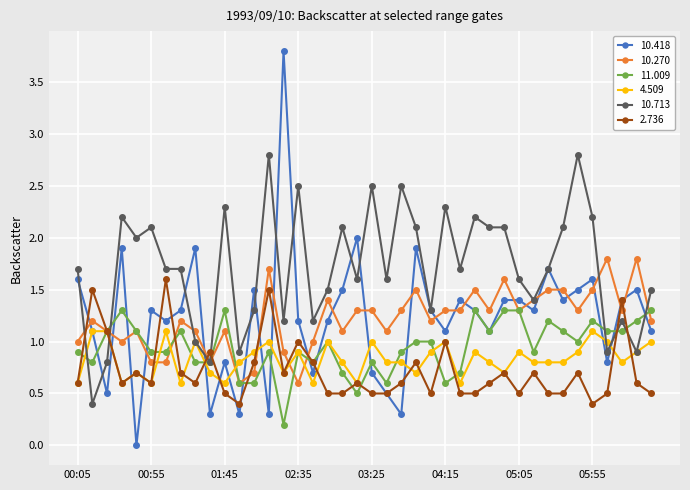

Which series has the largest total across all categories?

10.713